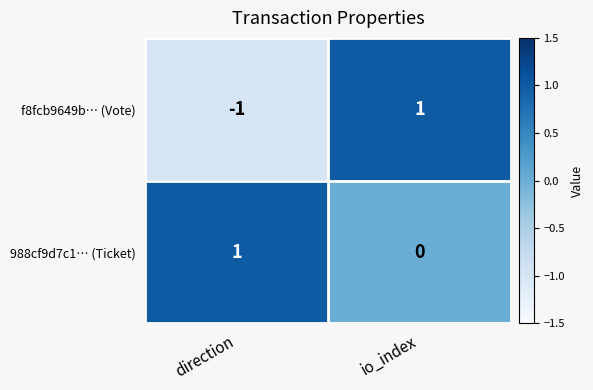

Reading left to right, transcribe all the data shown in this chart.

f8fcb9649b… (Vote): direction=-1	io_index=1
988cf9d7c1… (Ticket): direction=1	io_index=0